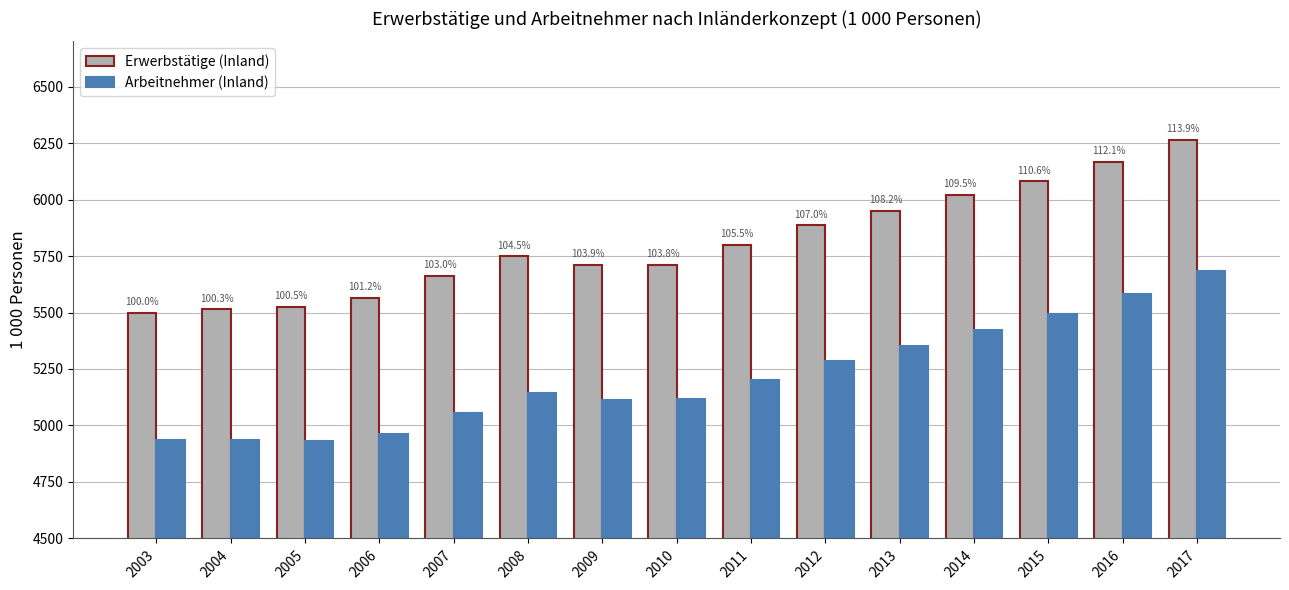

Are the bars grouped side by side (vs. stacked)?

Yes